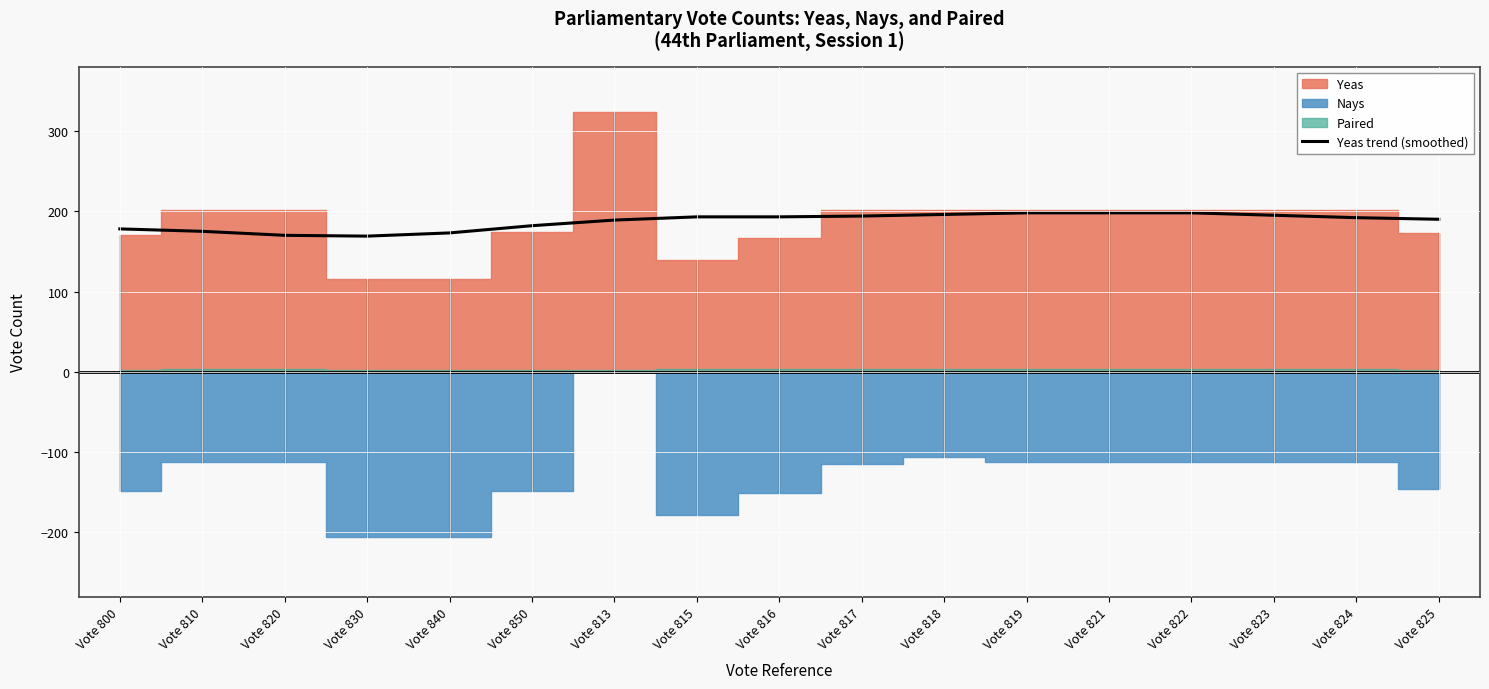

What is the label of the 4th point from the right?

Vote 822